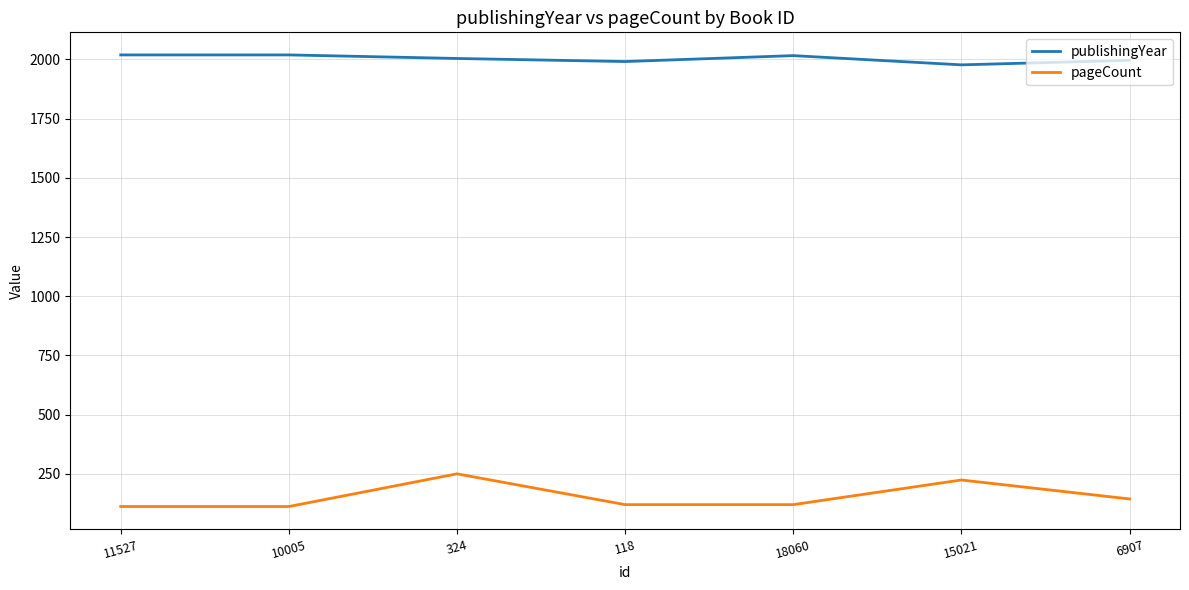

The pageCount series shows 250 at 324. True or false?

True